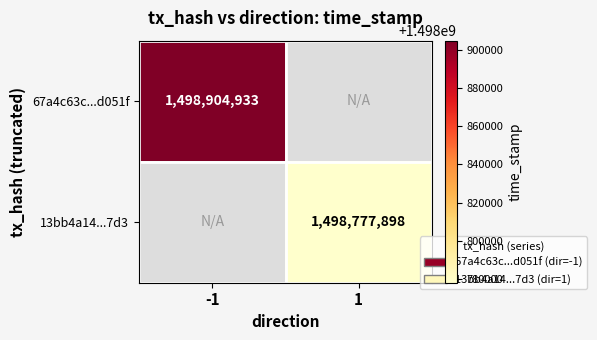

What is the minimum value shown in the chart?

1498777898.0